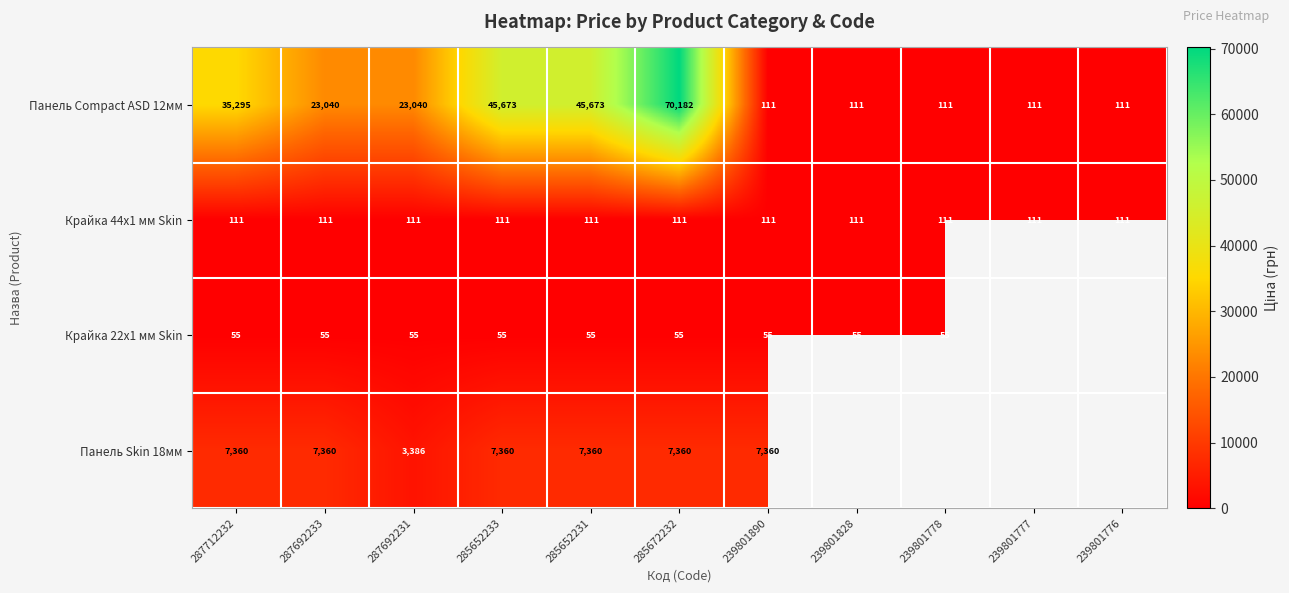

List the series in order of their peak value, lowest first.

Крайка 22x1 мм Skin, Крайка 44x1 мм Skin, Панель Skin 18мм, Панель Compact ASD 12мм